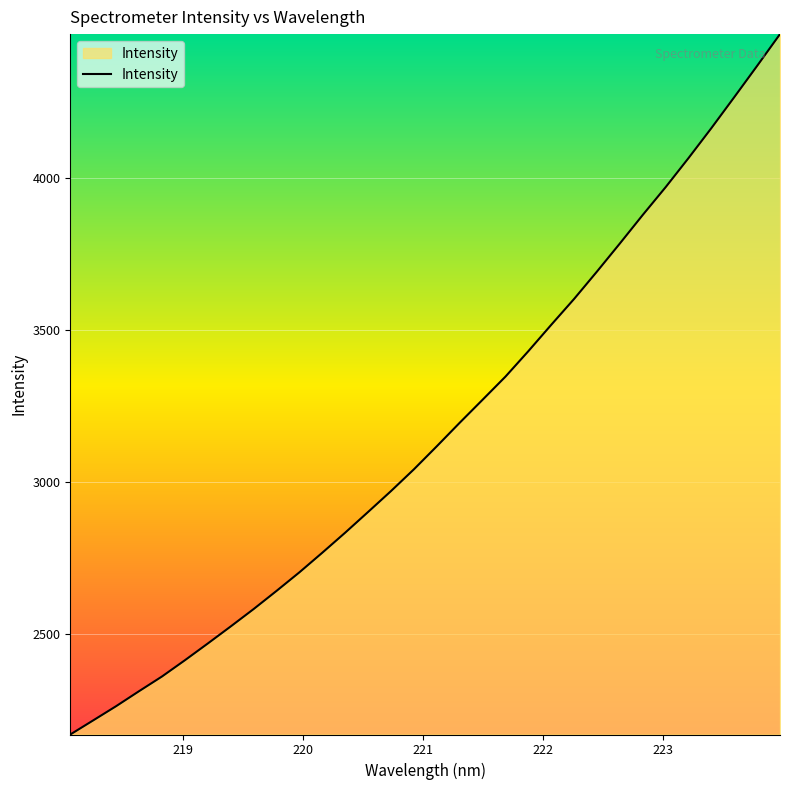

What is the difference between the maximum and minimum values?

2304.3